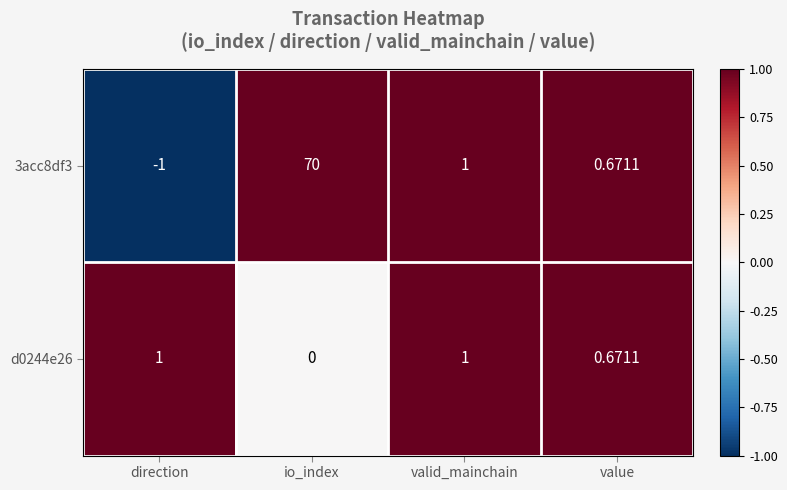

At which category is the sum across all series the highest?

io_index